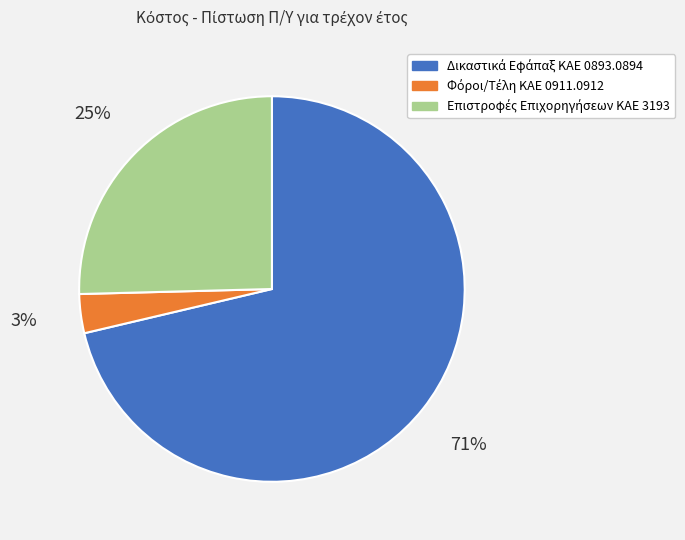

To the nearest percent, what is the average slice percentage?

33%